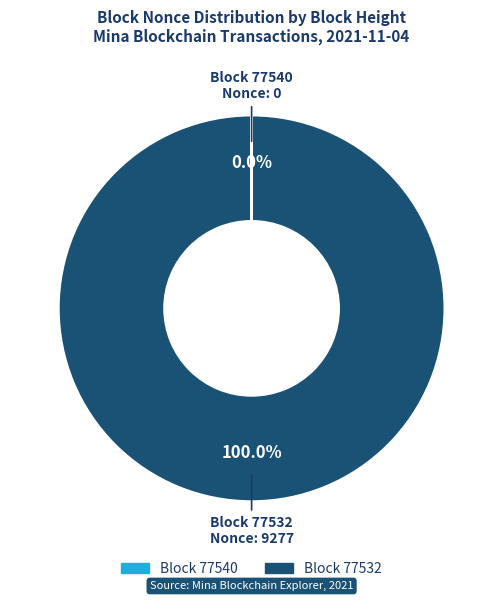

Is there a majority slice in this chart?

Yes